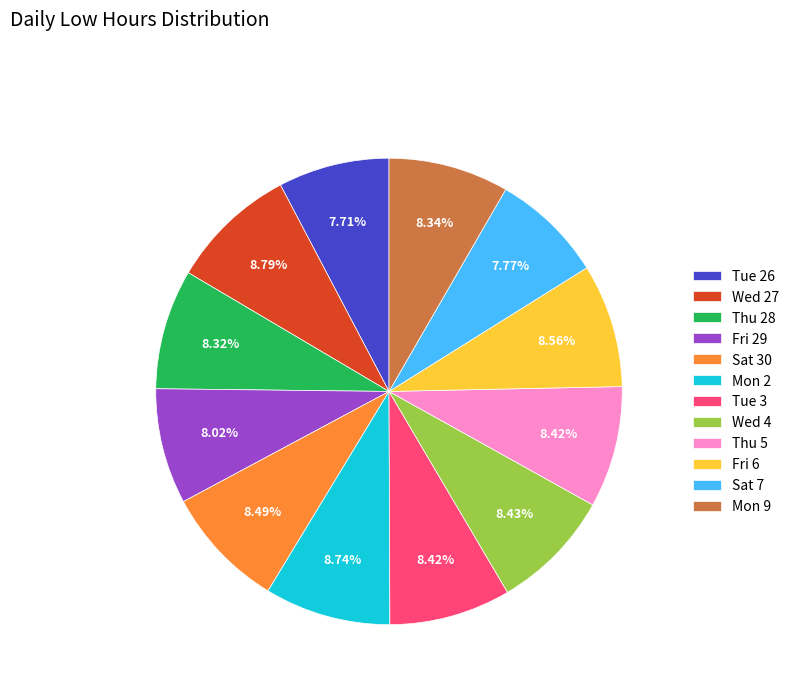

Is there any slice that represents more than half of the pie?

No